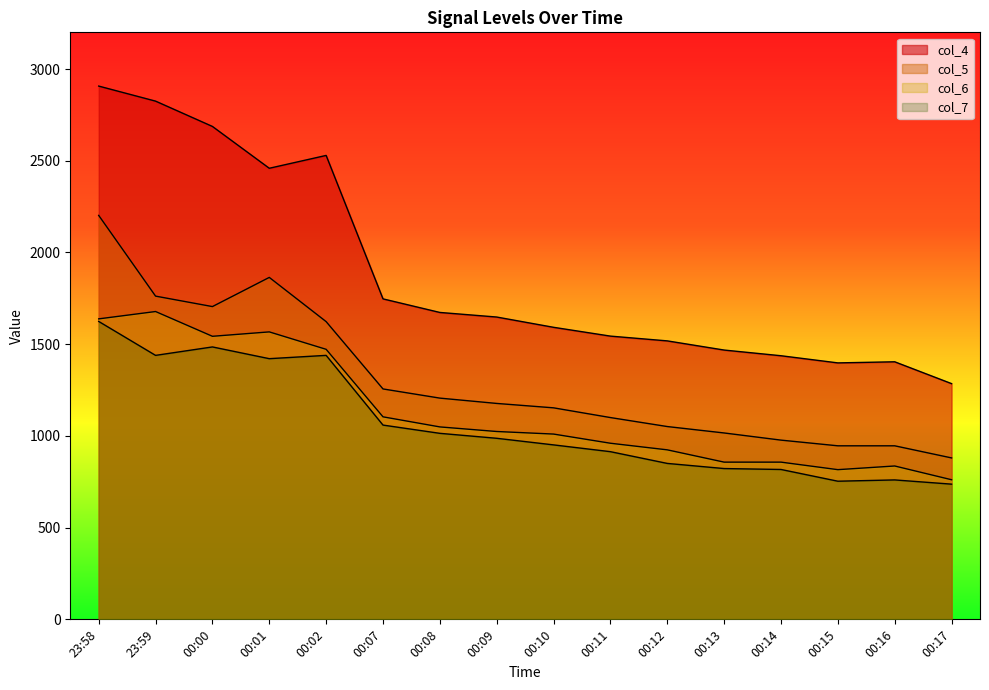

True or false: col_5 and col_7 cross at least once.

False